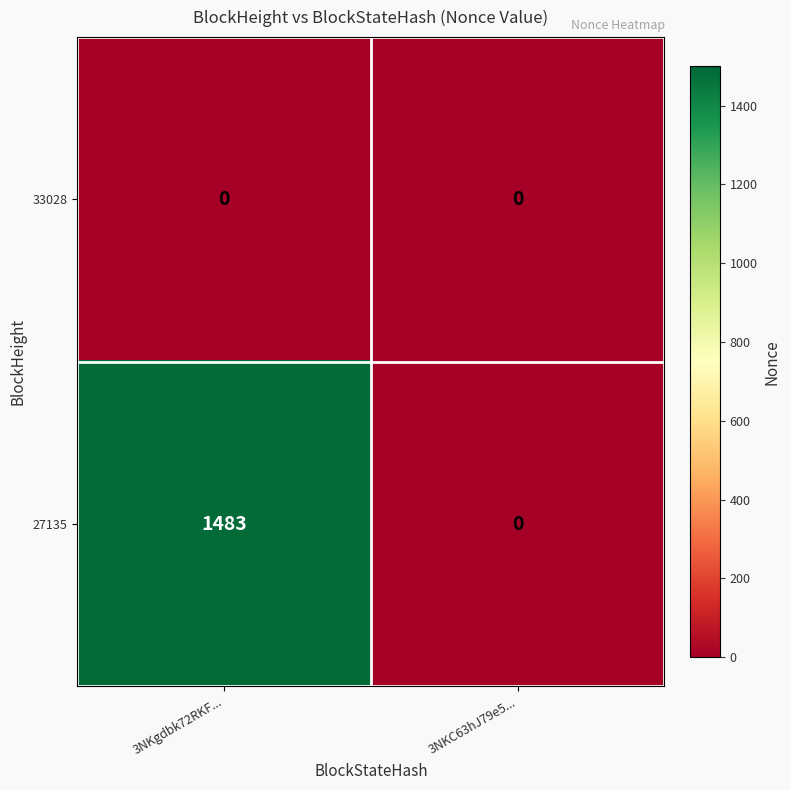

Count the number of data series in this chart.

2